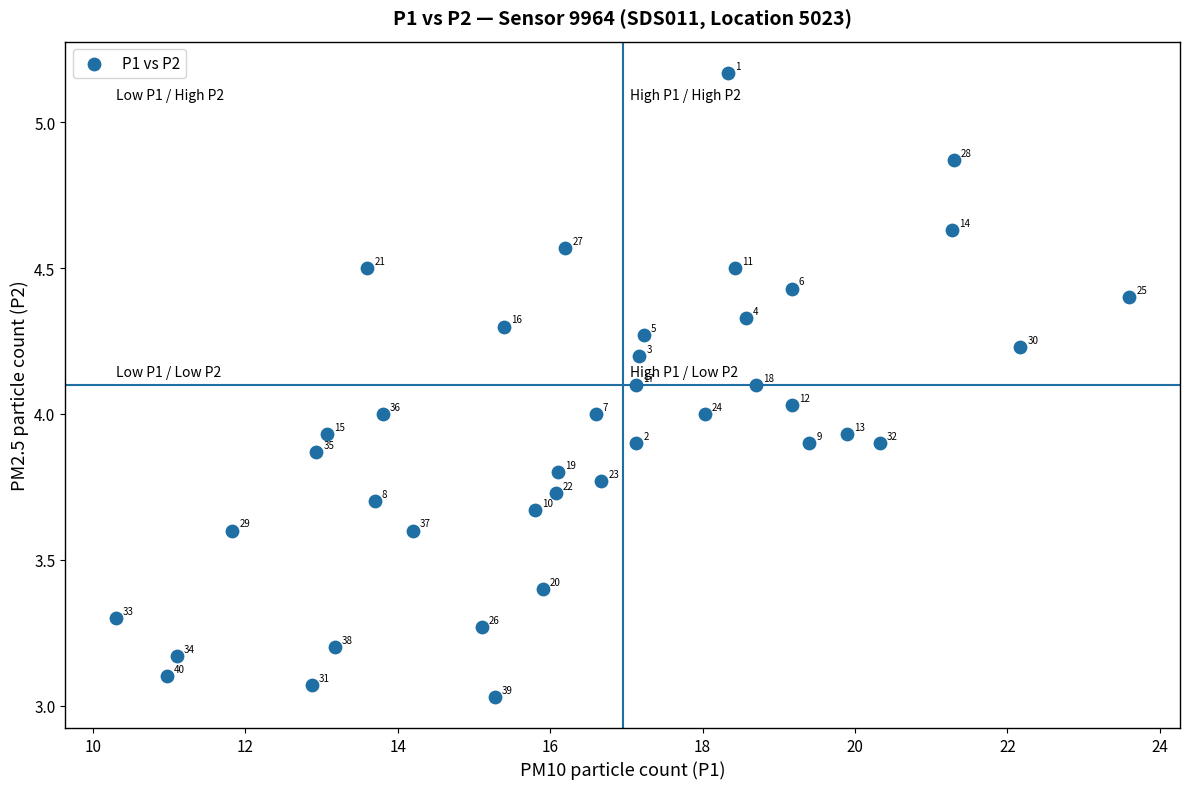

What is the range of Y values (max minus min)?

2.1